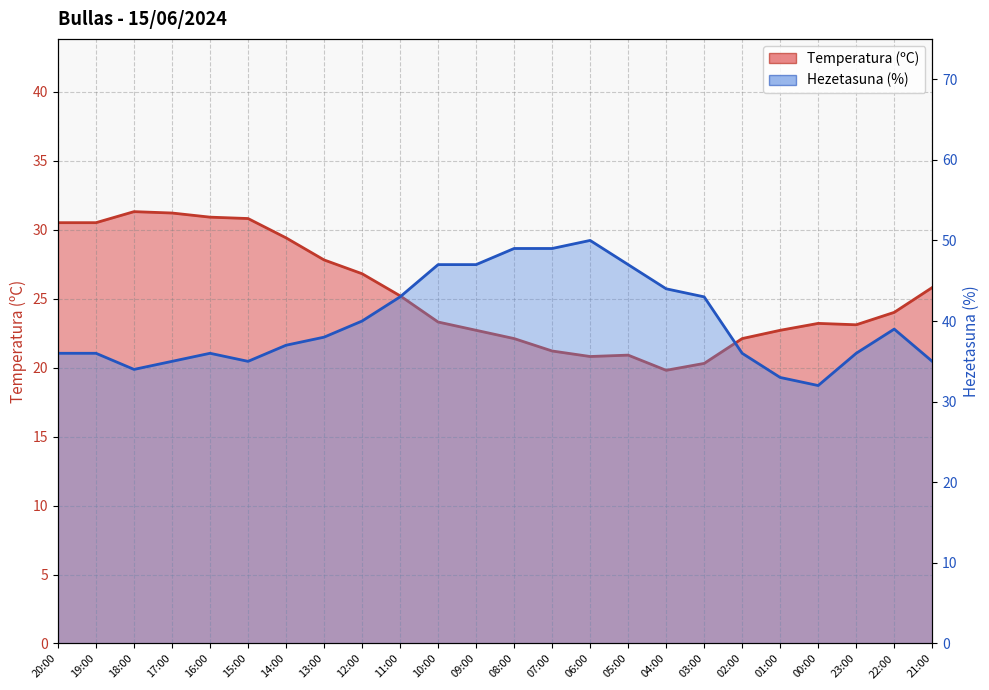

List the series in order of their overall mean, highest first.

Hezetasuna (%), Temperatura (ºC)